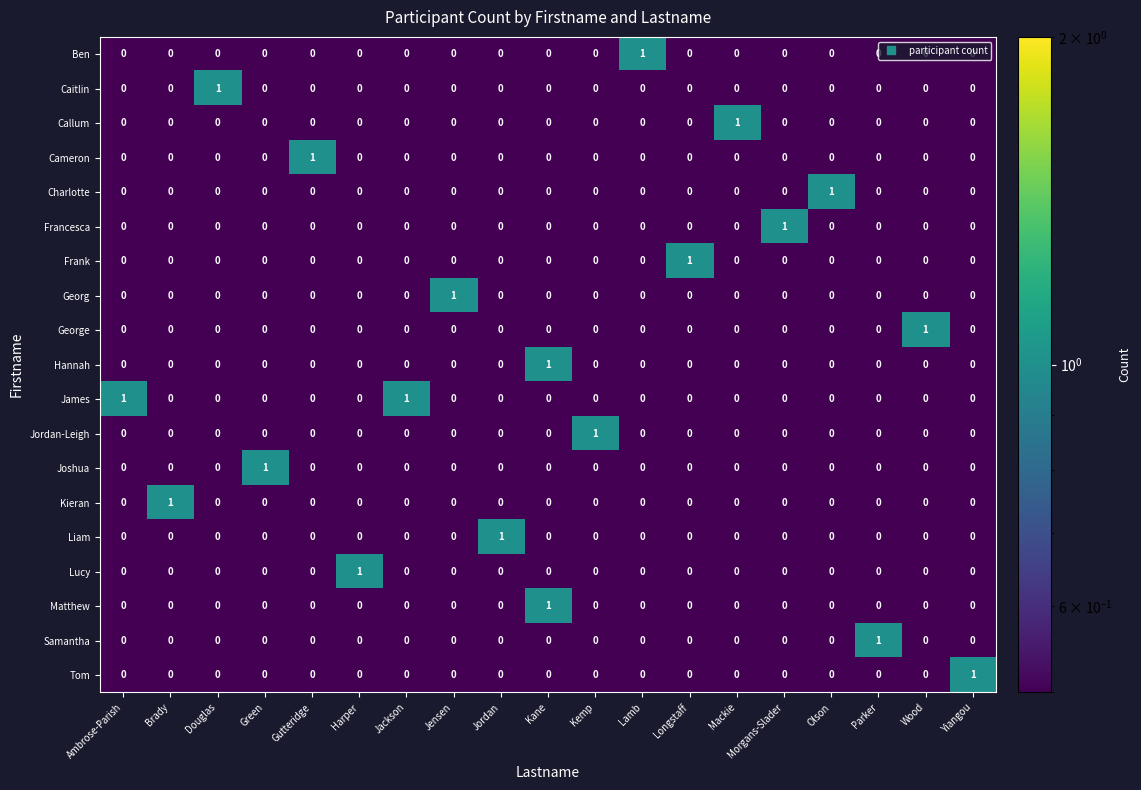

True or false: Hannah has a value of 0 at Brady.

True